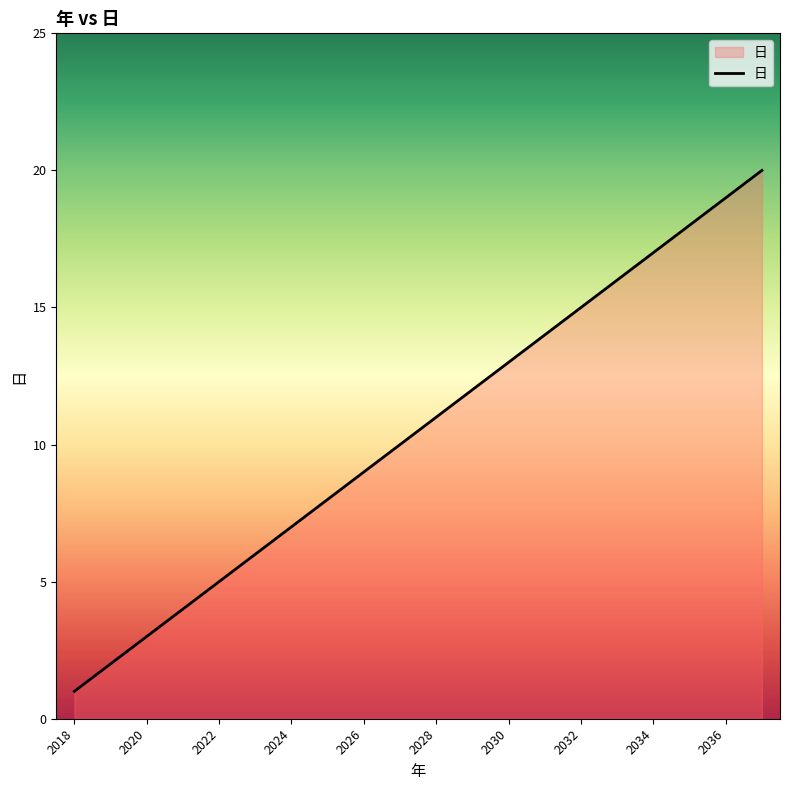

What is the difference between the maximum and minimum values?

19